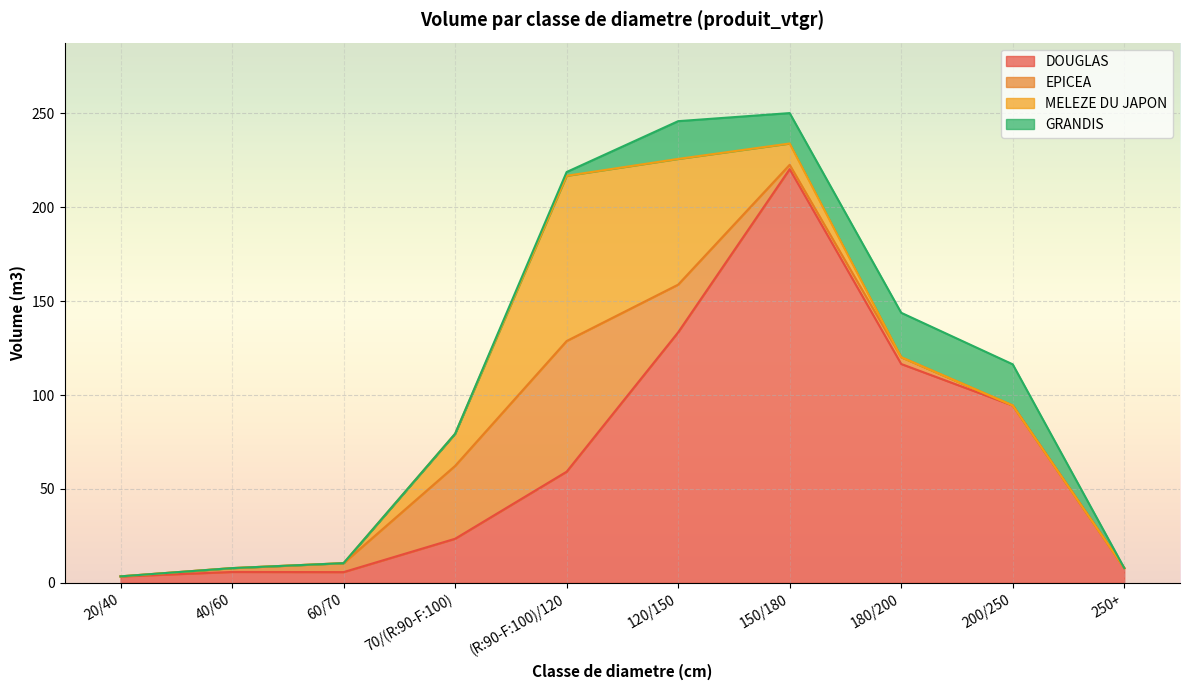

Between which two adjacent categories do EPICEA and DOUGLAS first intersect?

60/70 and 70/(R:90-F:100)